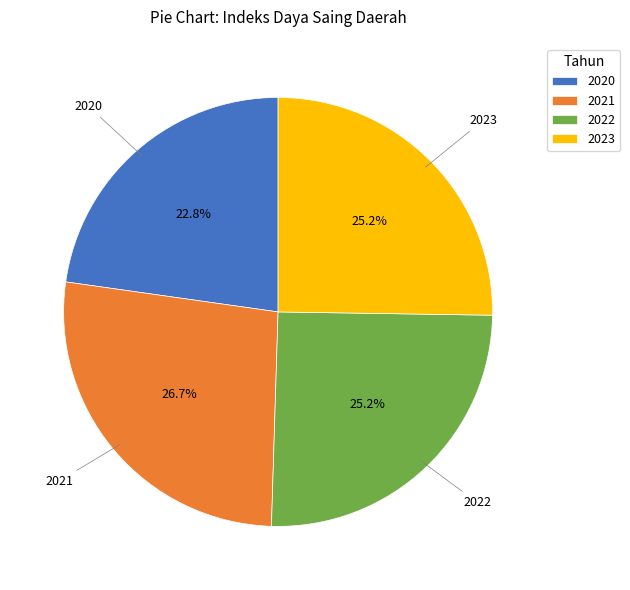

To the nearest percent, what is the average slice percentage?

25%